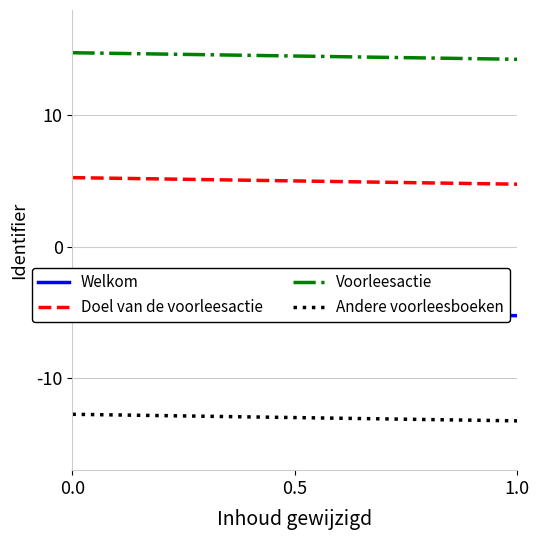

Is it true that Andere voorleesboeken equals -18.8 at 0.0?

False